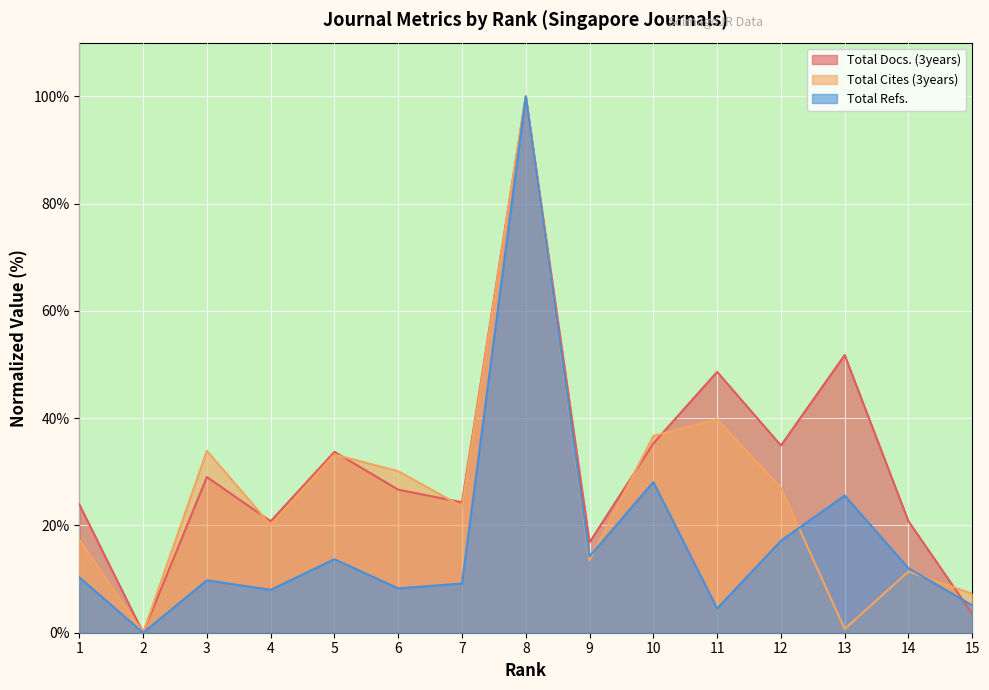

List the labels in order of Total Refs. value, smallest first.

2, 11, 15, 4, 6, 7, 3, 1, 14, 5, 9, 12, 13, 10, 8